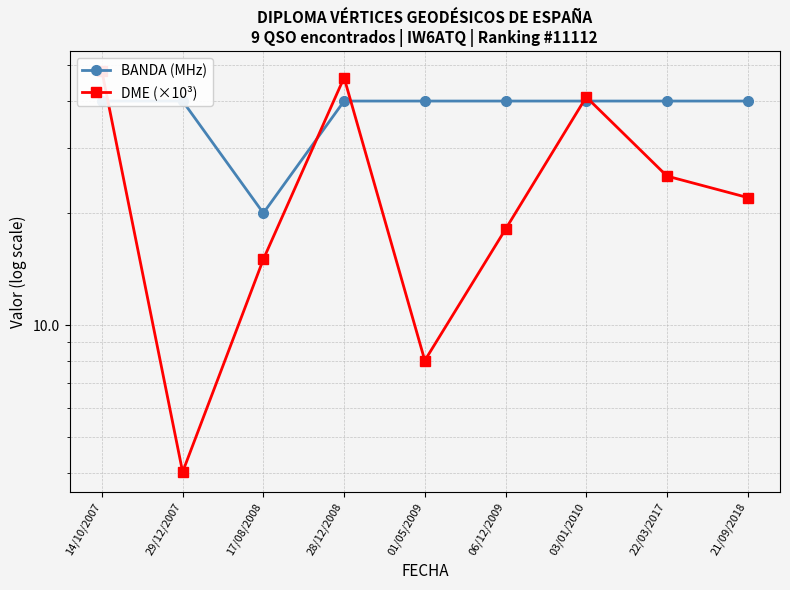

At which category is the sum across all series the highest?

14/10/2007